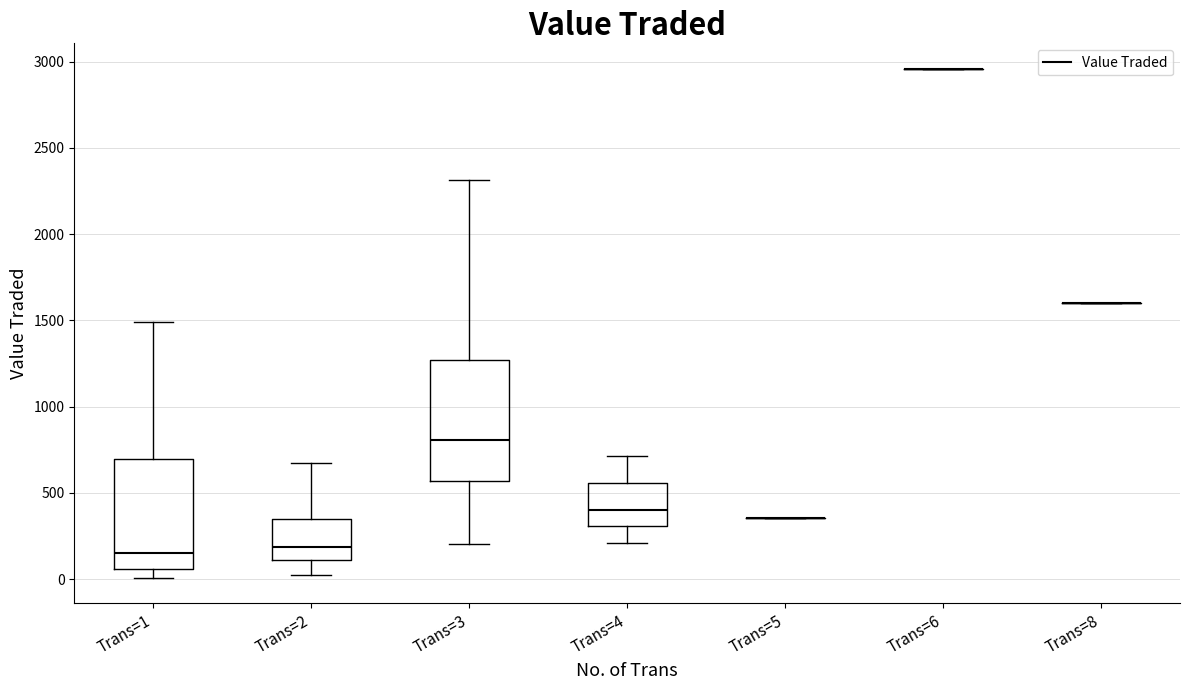

Comparing the boxes themselves (not the whiskers), which one is the tallest?

Trans=3